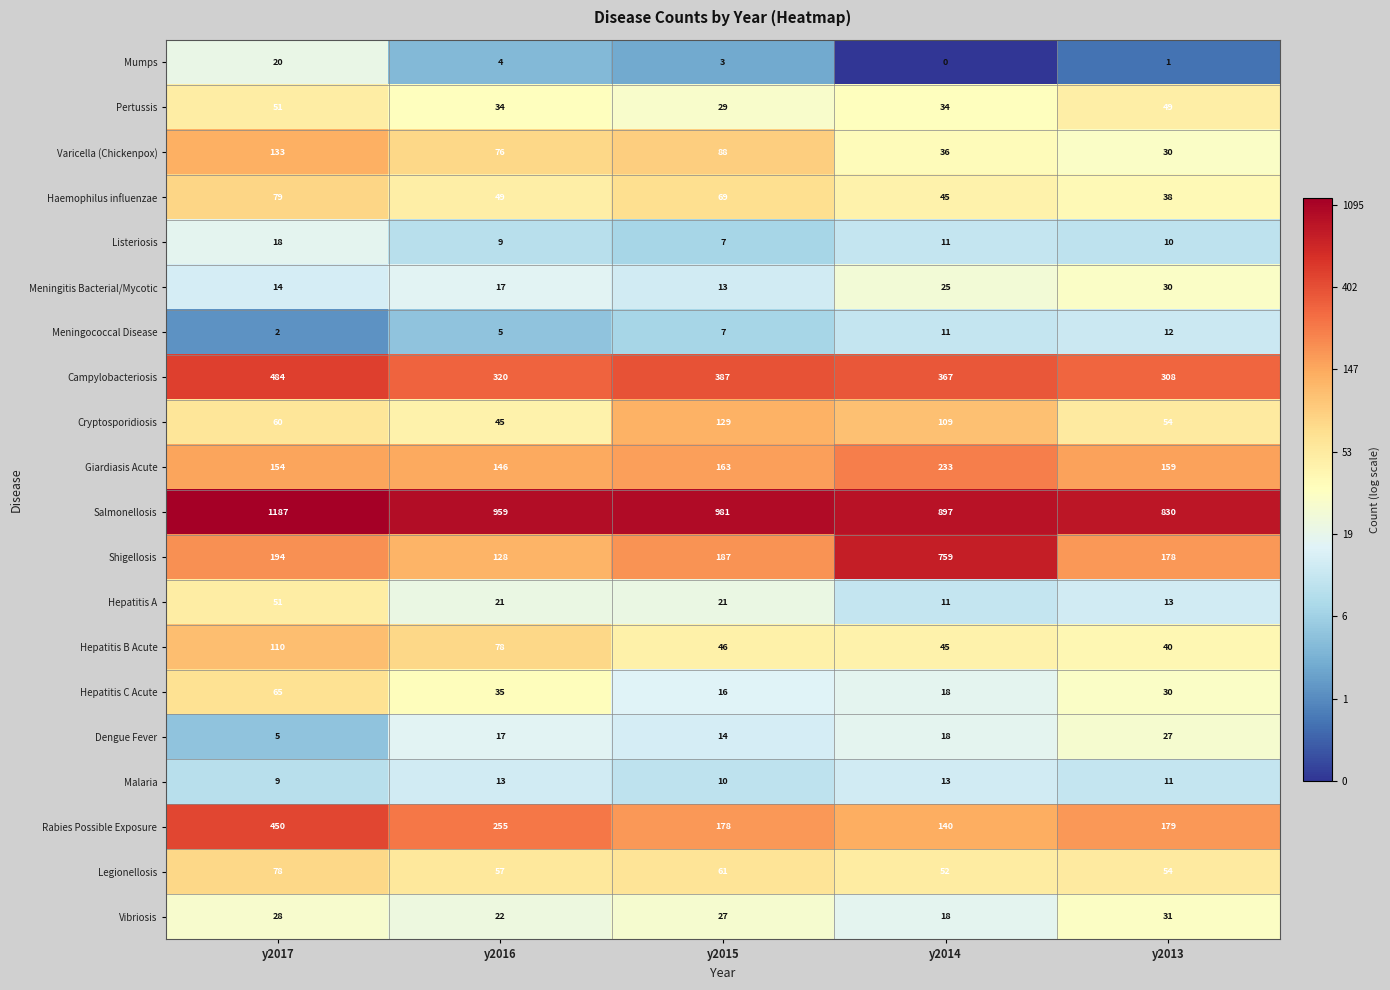

What is the difference between the second highest and second lowest values in the Hepatitis B Acute series?

33